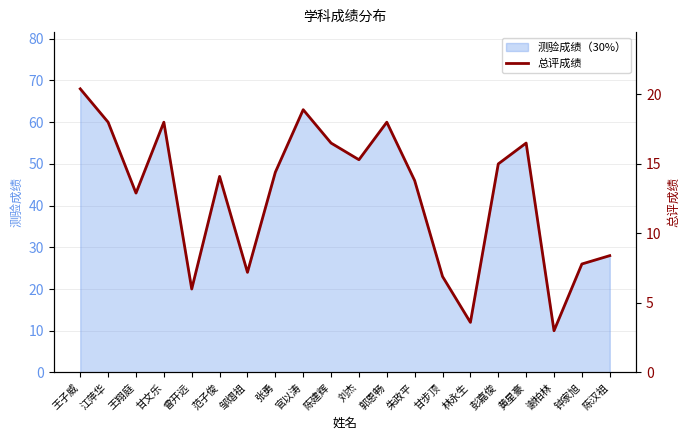

What is the sum of the values at 郭恩畅 and 黄星豪?

34.5